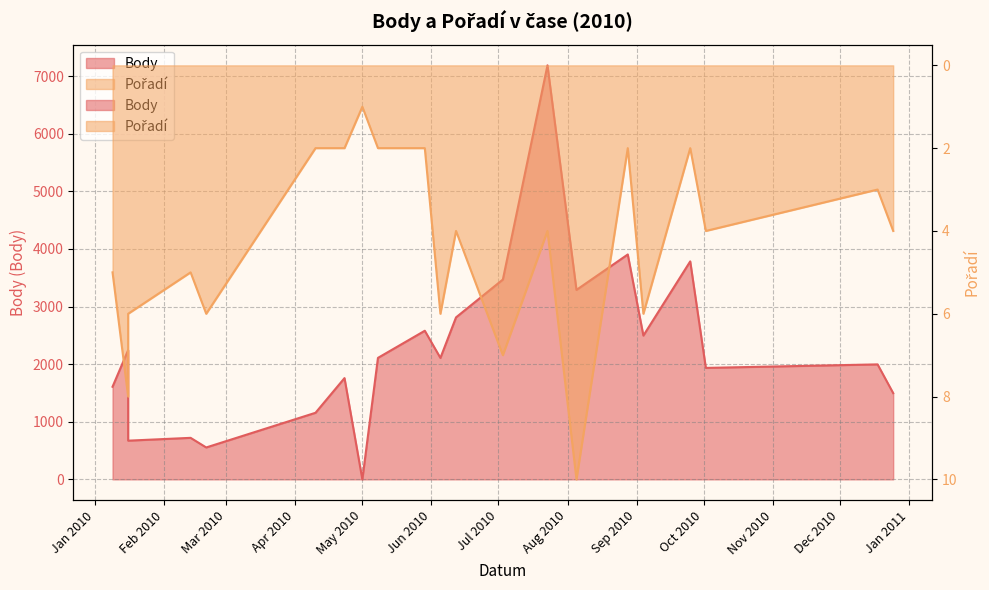

What is the value of the Body point at the 16th from the left?

3904